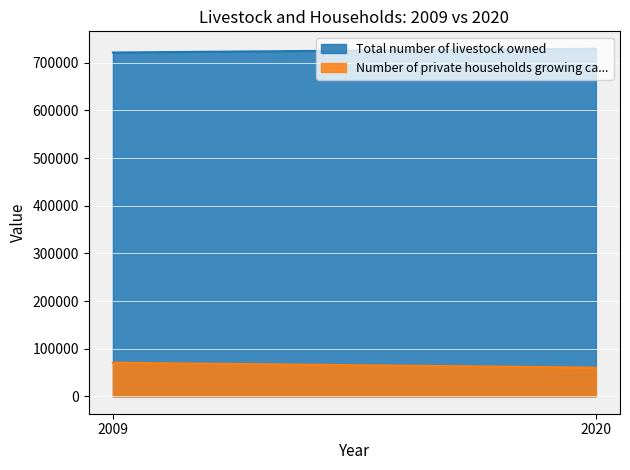

What are all the series names shown in the legend?

Total number of livestock owned, Number of private households growing ca...